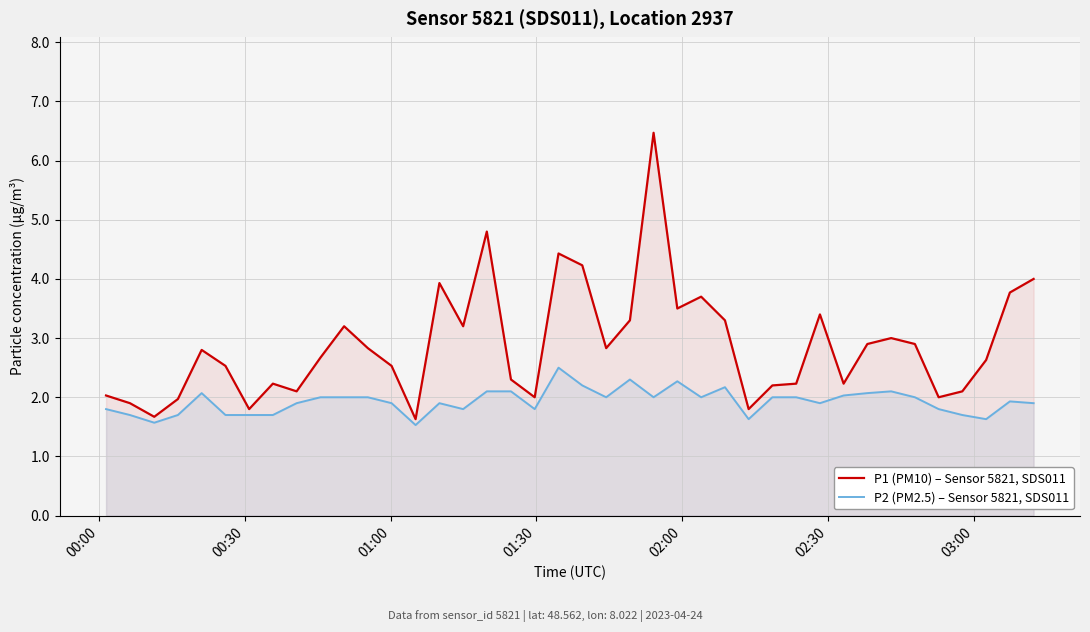

Rank the series by their average value, from highest to lowest.

P1 (PM10) – Sensor 5821, SDS011, P2 (PM2.5) – Sensor 5821, SDS011